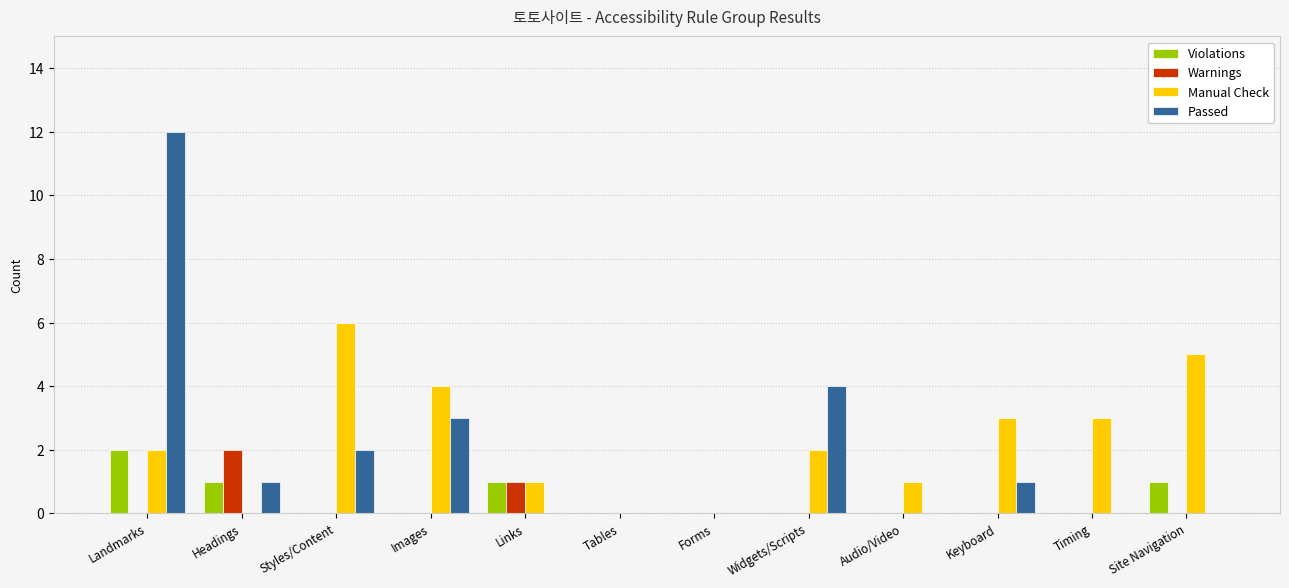

Is the value of Violations at Images greater than the value of Manual Check at Site Navigation?

No